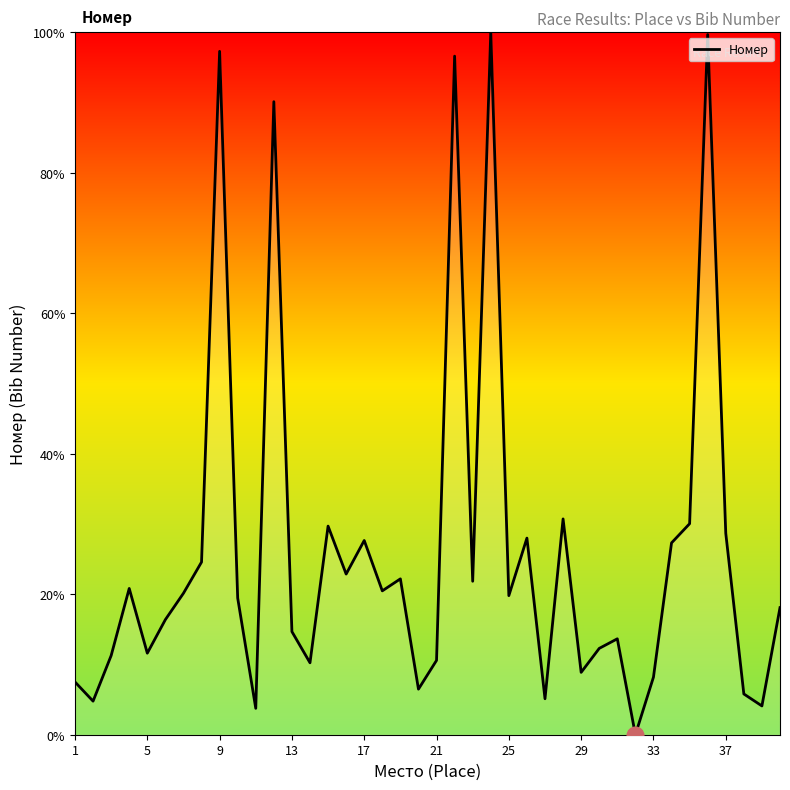

What is the greatest value displayed?

100.0